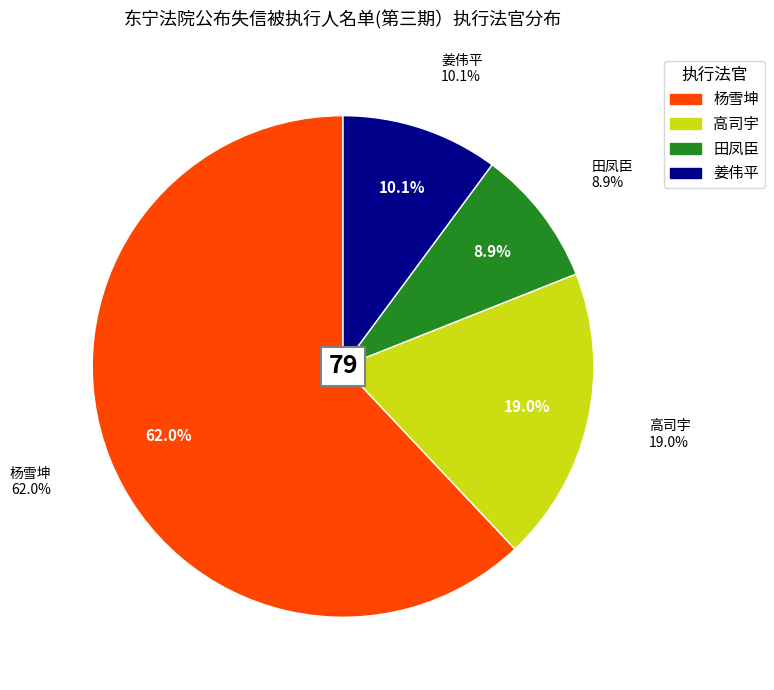

To the nearest percent, what is the difference between the 杨雪坤 and 姜伟平 slice percentages?

52%